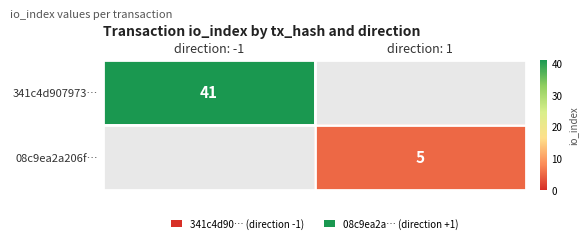

Is the value of 341c4d907973… at direction: -1 greater than the value of 08c9ea2a206f… at direction: 1?

Yes